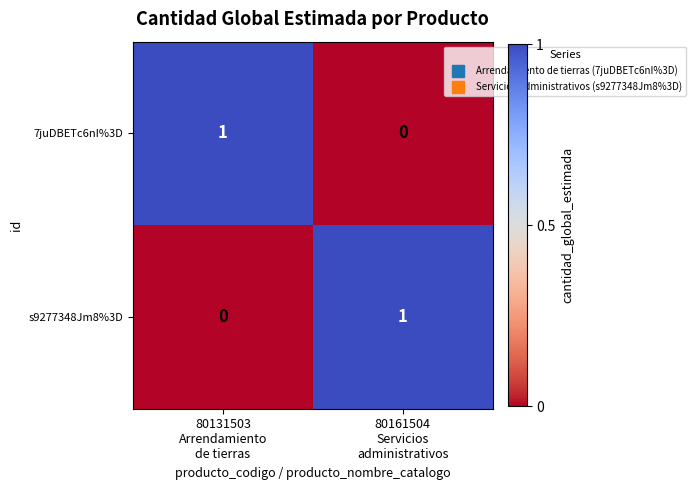

What is the total value across all series at 80131503
Arrendamiento
de tierras?

1